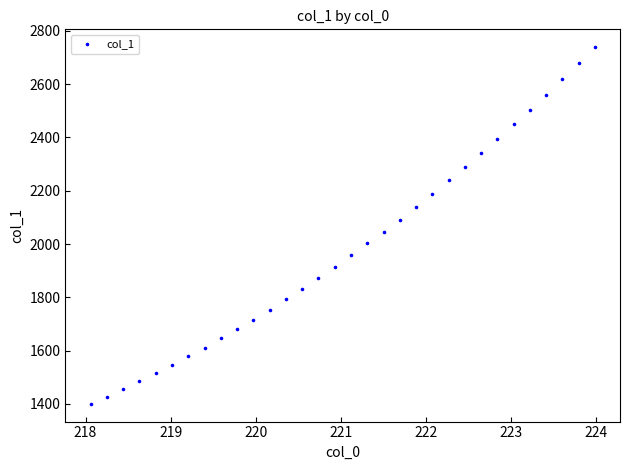

What is the range of Y values (max minus min)?

1337.4